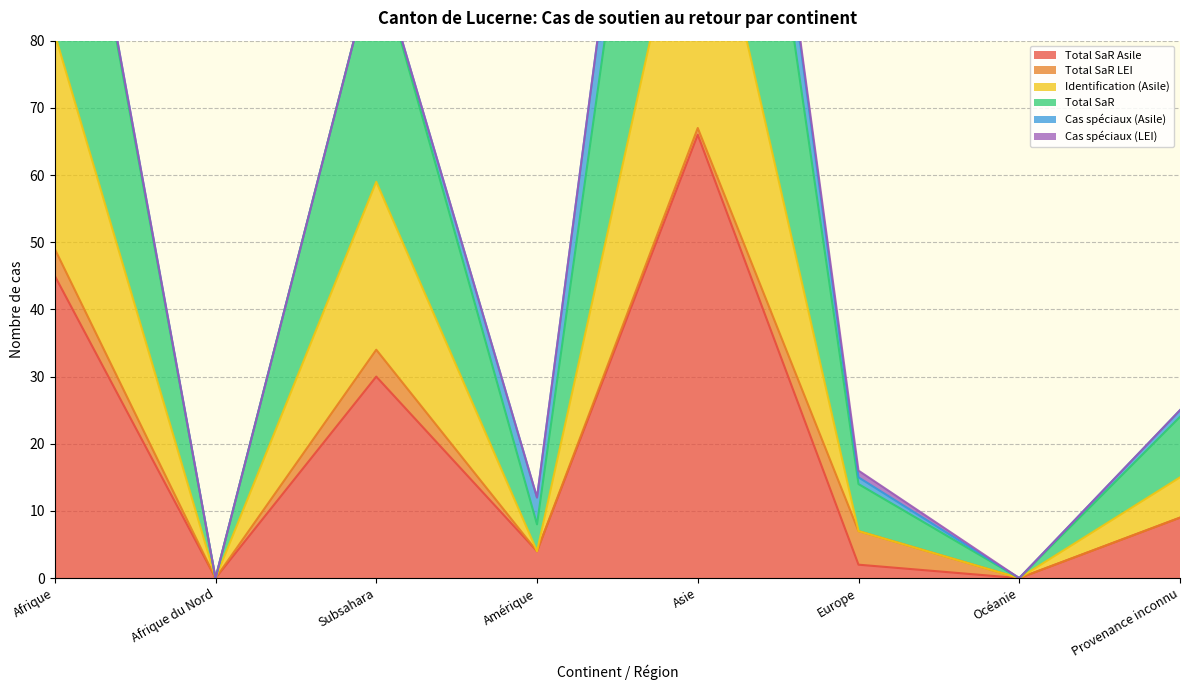

What is the maximum value for Total SaR Asile?

66